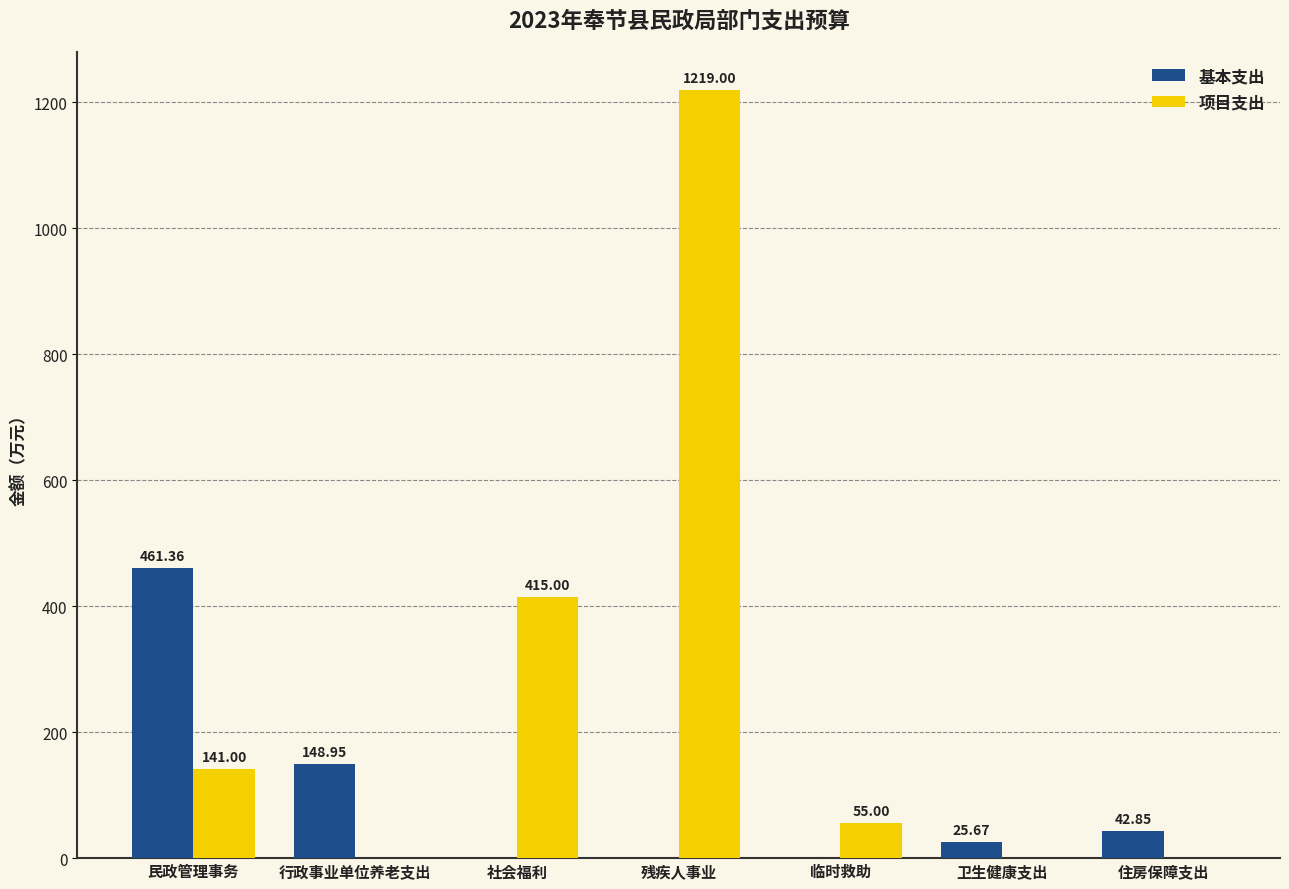

What is the maximum value for 基本支出?

461.4